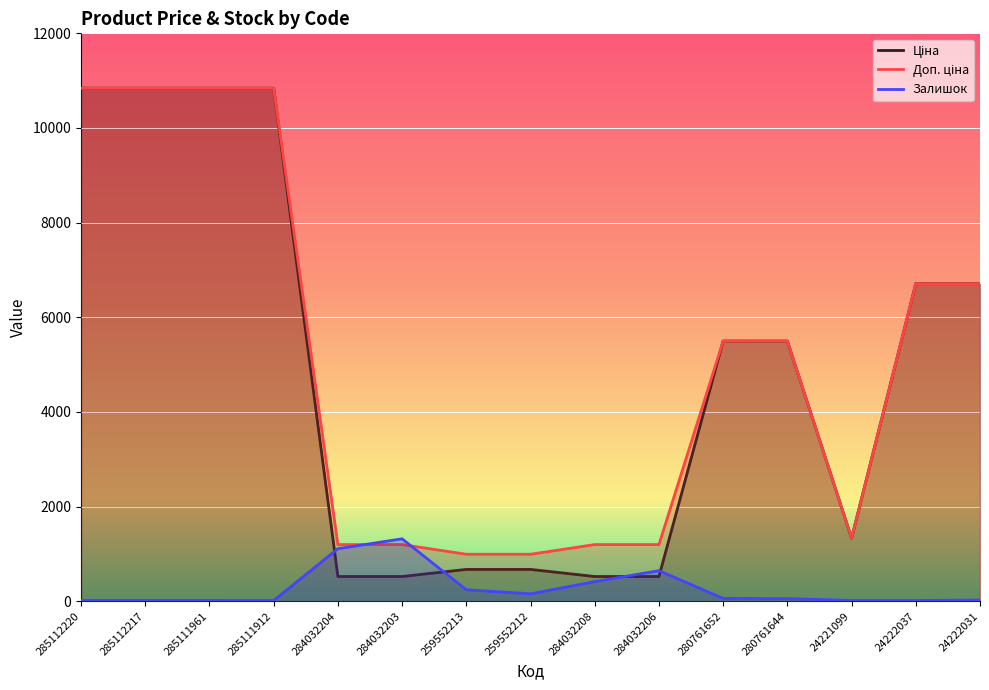

True or false: Доп. ціна and Ціна cross at least once.

False